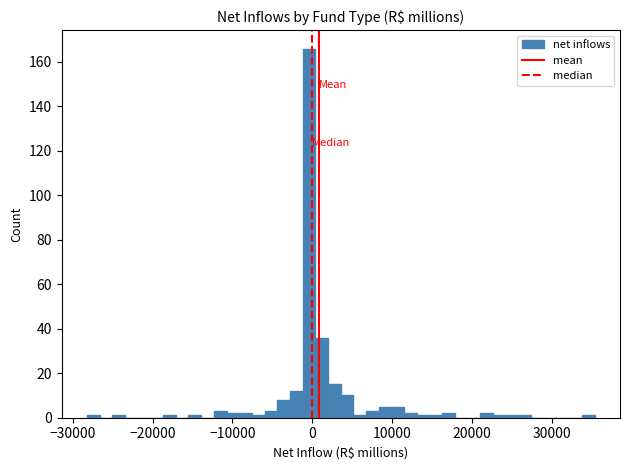

Read against the x-axis, roughly where is the centre of the tallest bar?

0